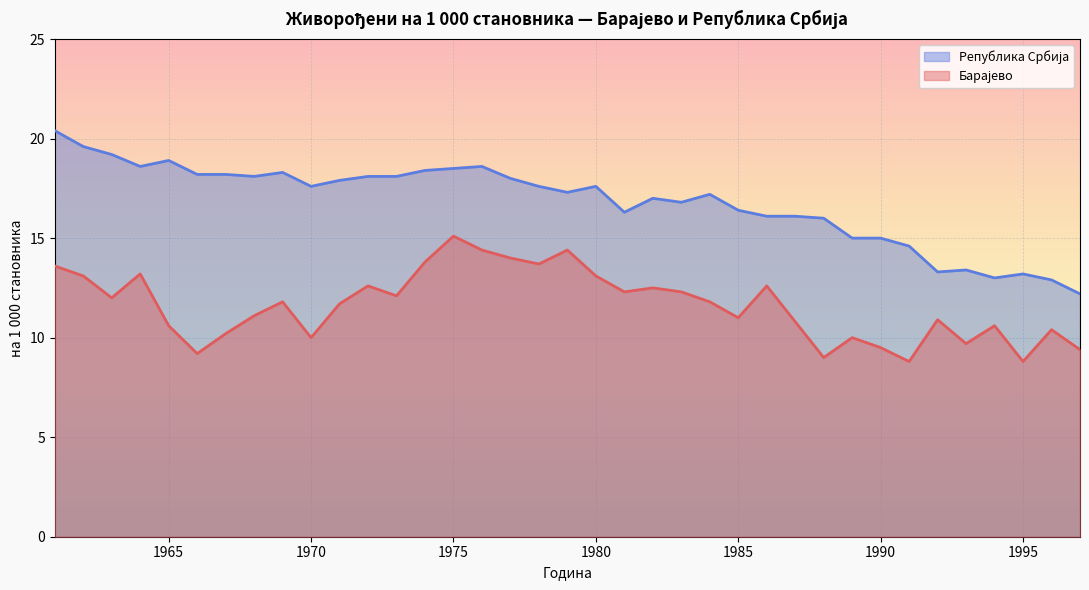

Reading left to right, what are all the values shown in this chart?

Барајево: 13.6	13.1	12.0	13.2	10.6	9.2	10.2	11.1	11.8	10.0	11.7	12.6	12.1	13.8	15.1	14.4	14.0	13.7	14.4	13.1	12.3	12.5	12.3	11.8	11.0	12.6	10.8	9.0	10.0	9.5	8.8	10.9	9.7	10.6	8.8	10.4	9.4
Република Србија: 20.4	19.6	19.2	18.6	18.9	18.2	18.2	18.1	18.3	17.6	17.9	18.1	18.1	18.4	18.5	18.6	18.0	17.6	17.3	17.6	16.3	17.0	16.8	17.2	16.4	16.1	16.1	16.0	15.0	15.0	14.6	13.3	13.4	13.0	13.2	12.9	12.2